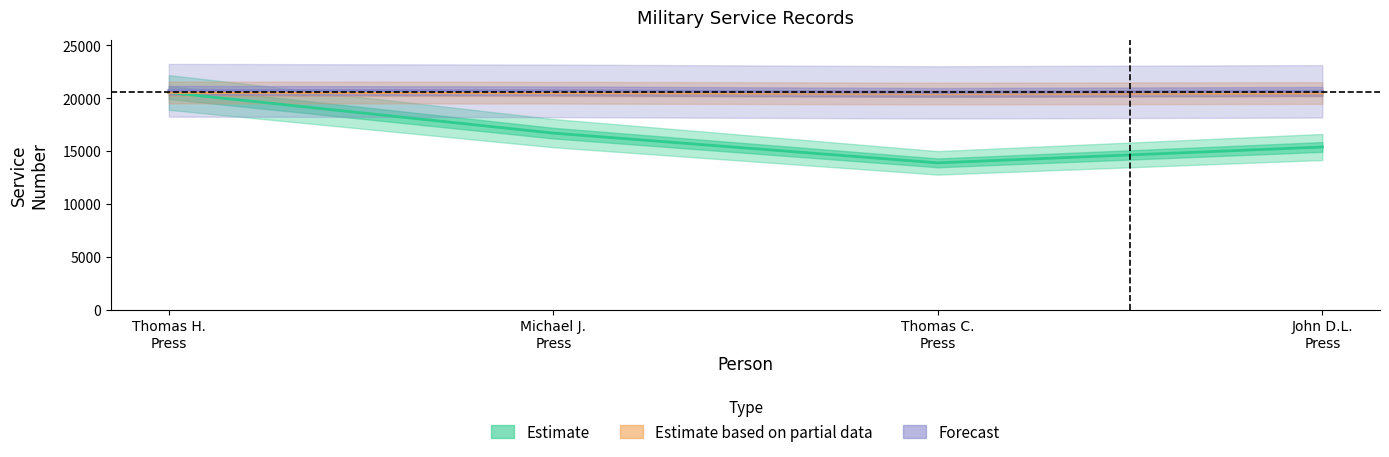

Is this an area chart (filled region under the line)?

No